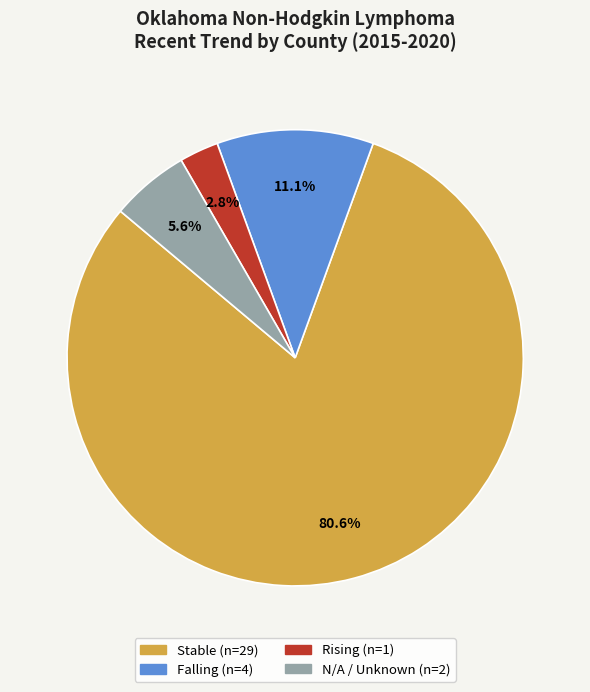

How many slices are in this pie chart?

4